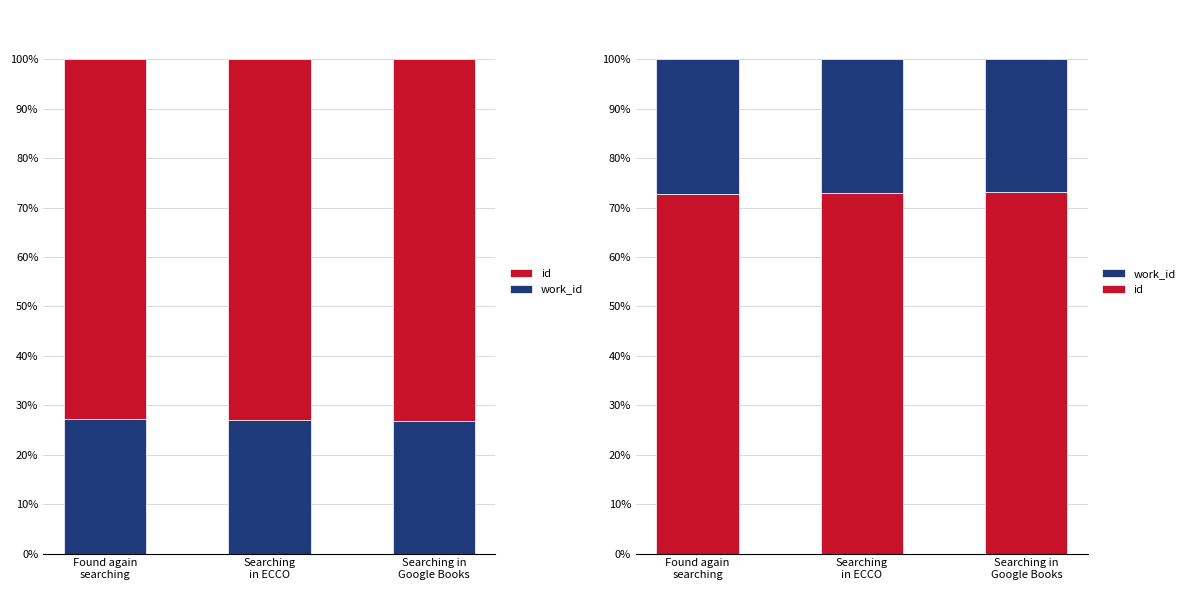

How many distinct data groups are displayed?

2